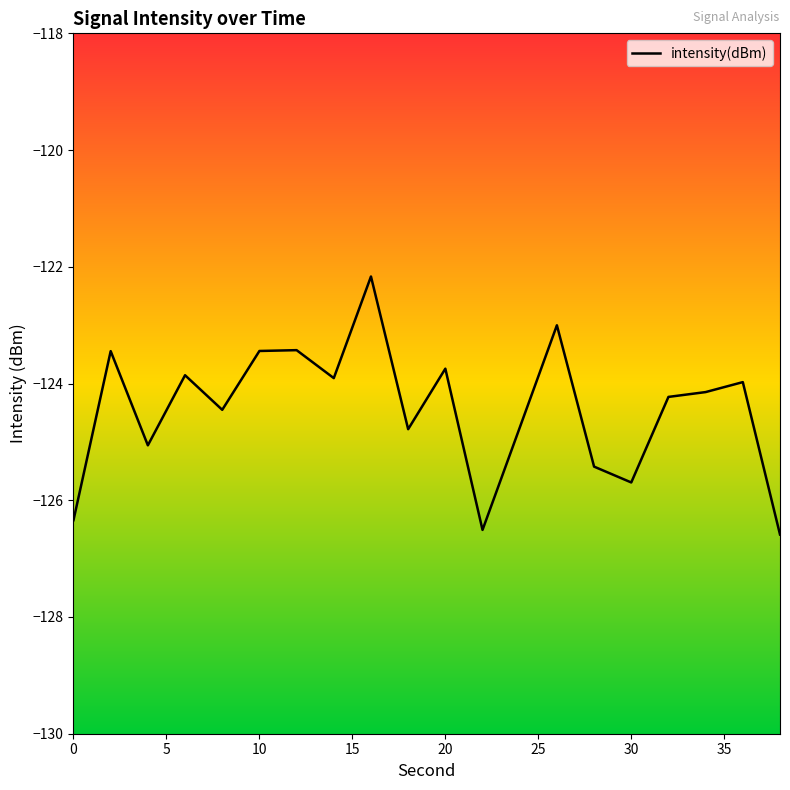

What is the difference between the maximum and minimum values?

4.4